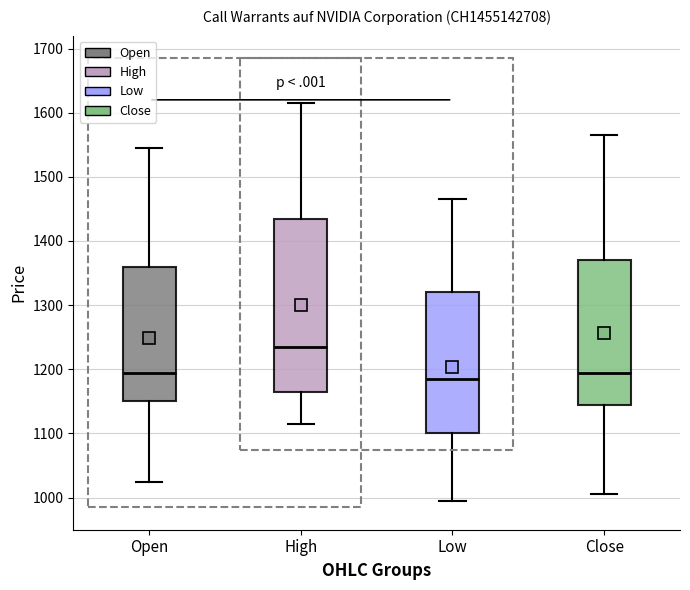

Reading left to right, transcribe this box plot: for each box, give where its median line is, the range the box spans, and where its two whiskers end, as read against the y-axis. The values are not printed on the chart, so give them approximately, as read against the axis.

Open: median 1200, box 1150 to 1360, whiskers 1030 to 1550
High: median 1240, box 1170 to 1440, whiskers 1120 to 1620
Low: median 1190, box 1100 to 1320, whiskers 1000 to 1470
Close: median 1200, box 1150 to 1370, whiskers 1010 to 1570